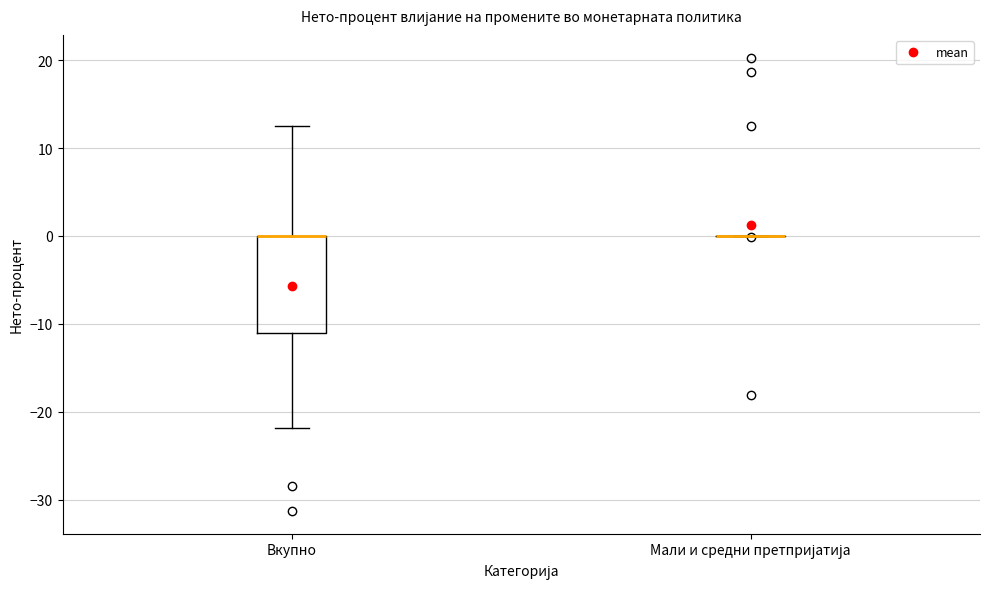

Reading left to right, read every box against the y-axis: the position of its median line, the range the box covers, and the ends of its whiskers. The values are not printed on the chart, so give them approximately, as read against the axis.

Вкупно: median 0 (drawn on the box's upper edge), box -11 to 0, whiskers -22 to 13
Мали и средни претпријатија: box collapsed to a line at 0, whiskers 0 to 0